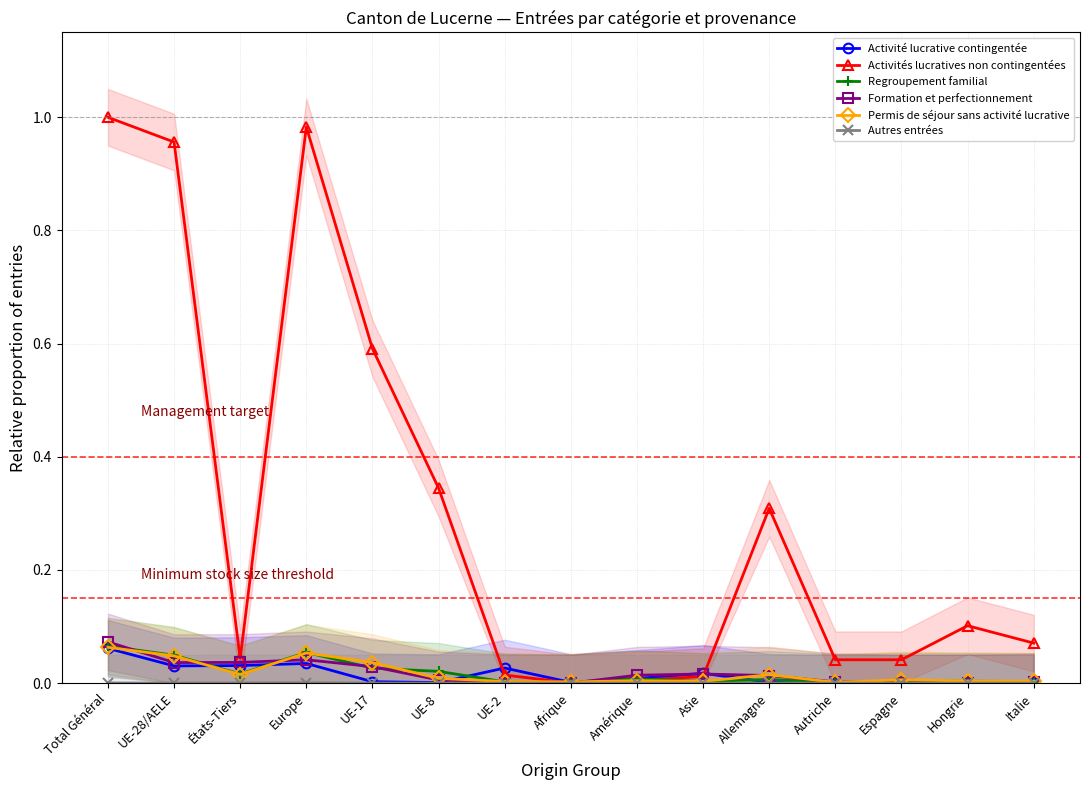

How many lines are shown in the chart?

6